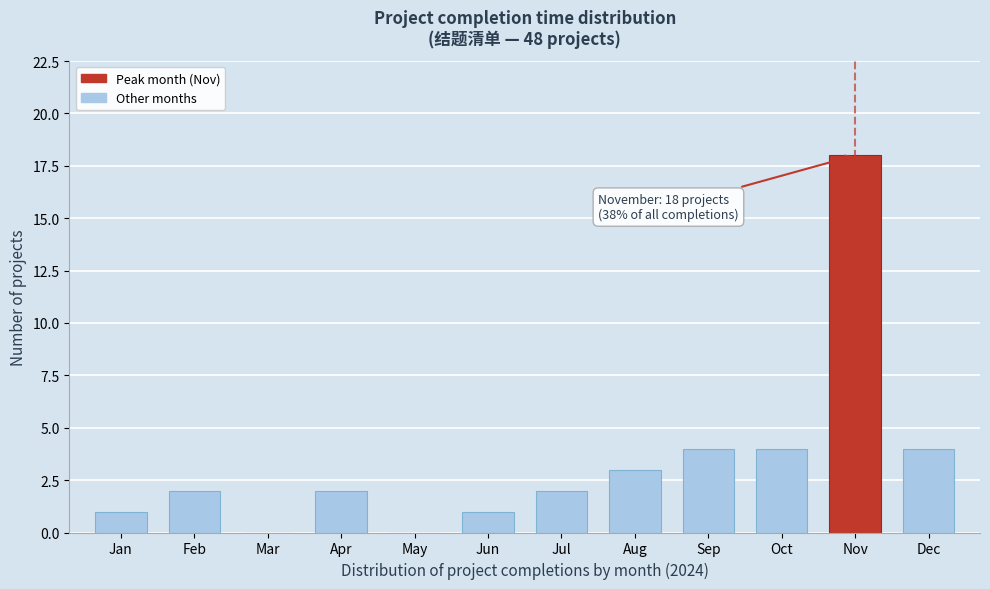

Reading left to right, extract all data points from this chart.

Jan=1	Feb=2	Mar=0	Apr=2	May=0	Jun=1	Jul=2	Aug=3	Sep=4	Oct=4	Nov=18	Dec=4